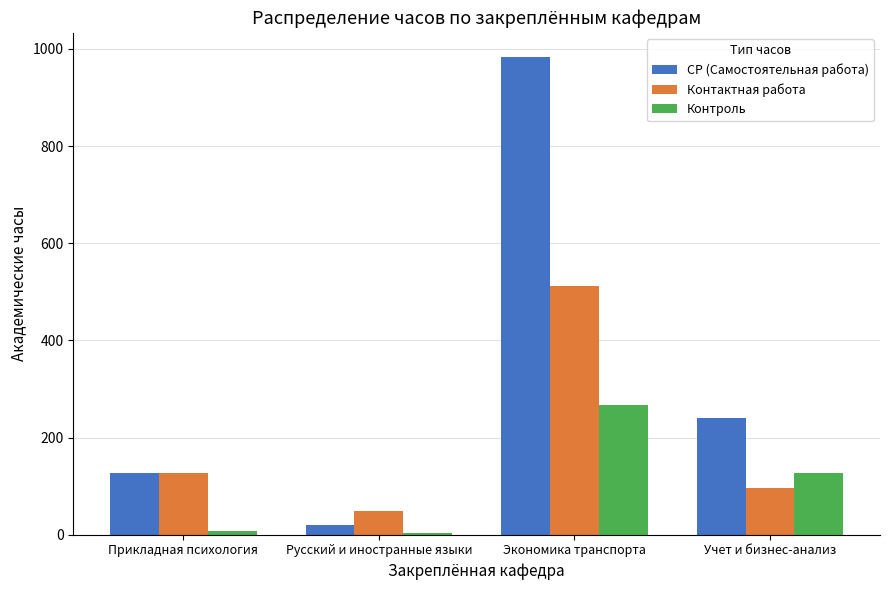

What are all the series names shown in the legend?

СР (Самостоятельная работа), Контактная работа, Контроль